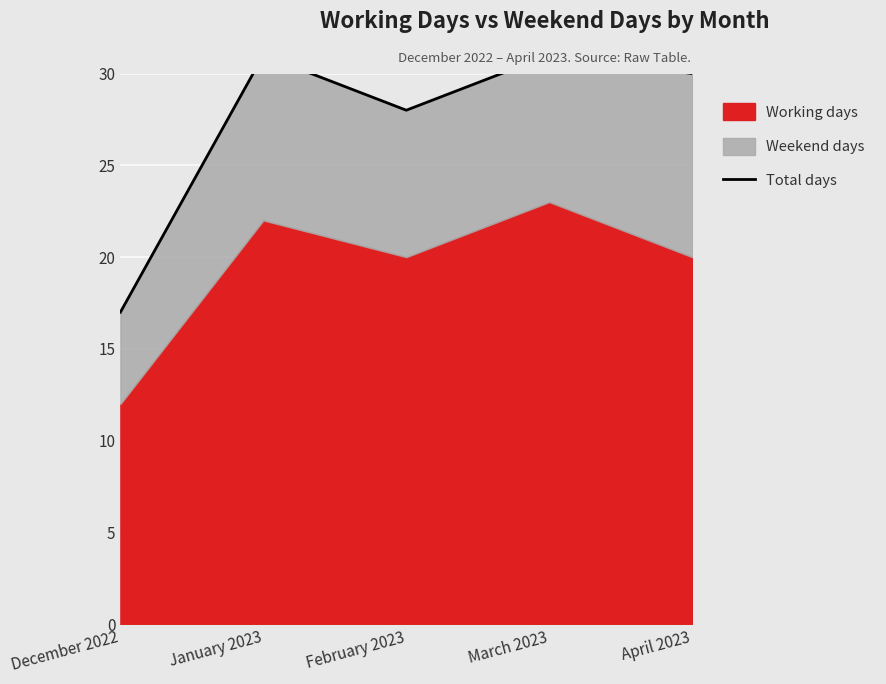

What is the difference between the maximum and second lowest values?

3